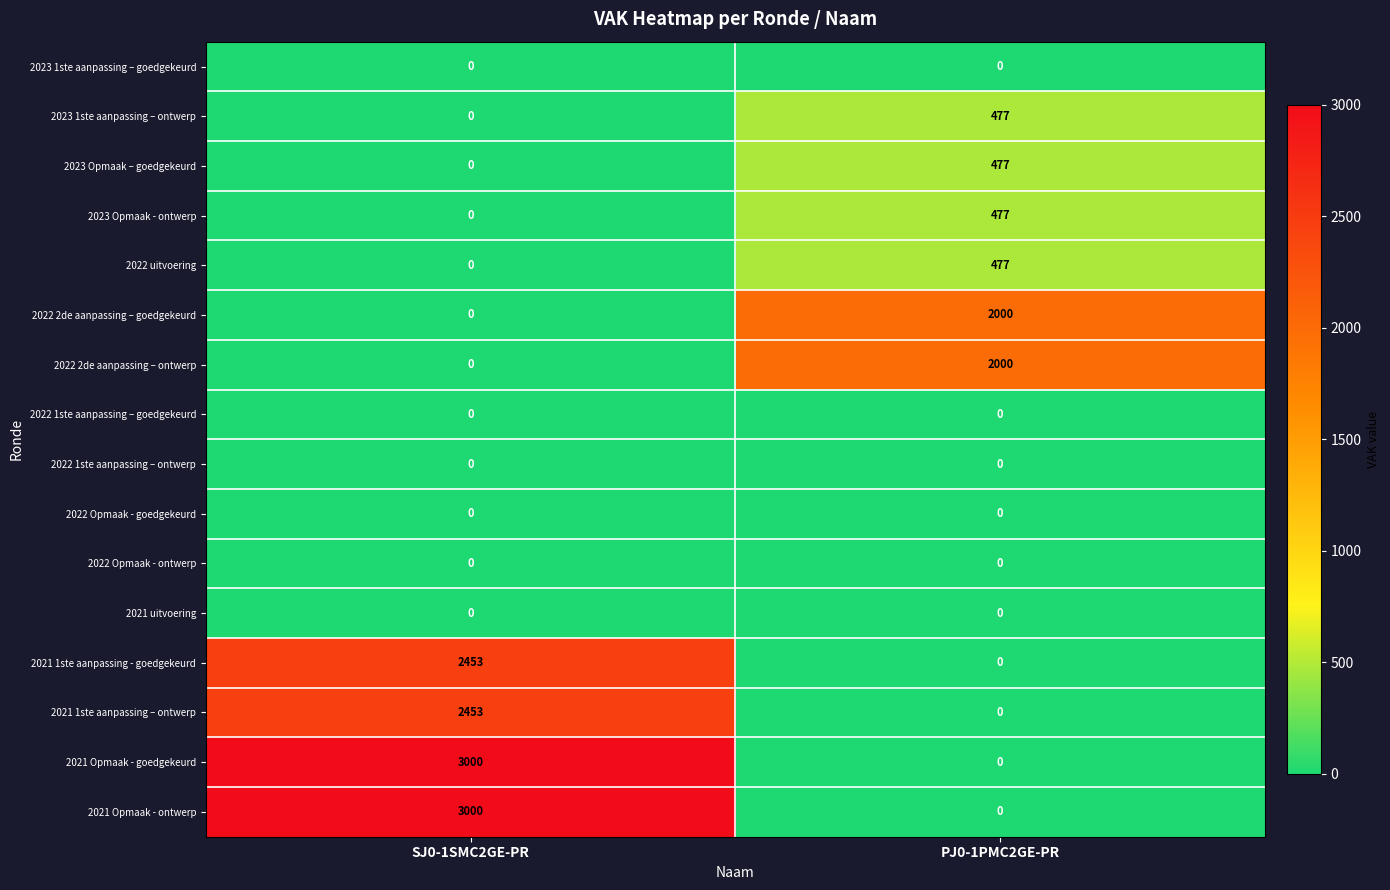

What is the difference between the maximum and minimum values in the 2021 1ste aanpassing - goedgekeurd series?

2453